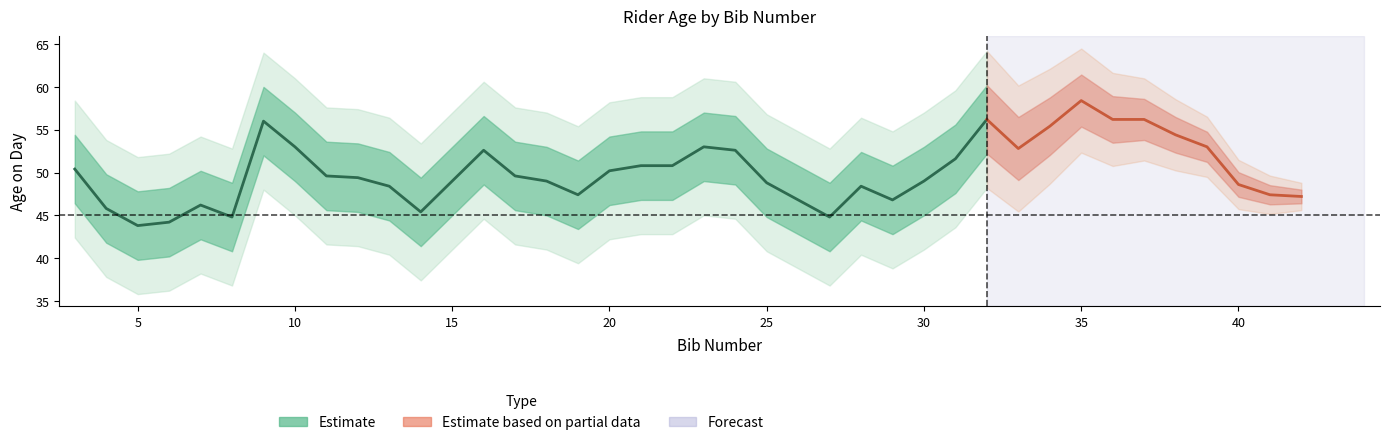

Does the chart display data point markers on the line(s)?

No